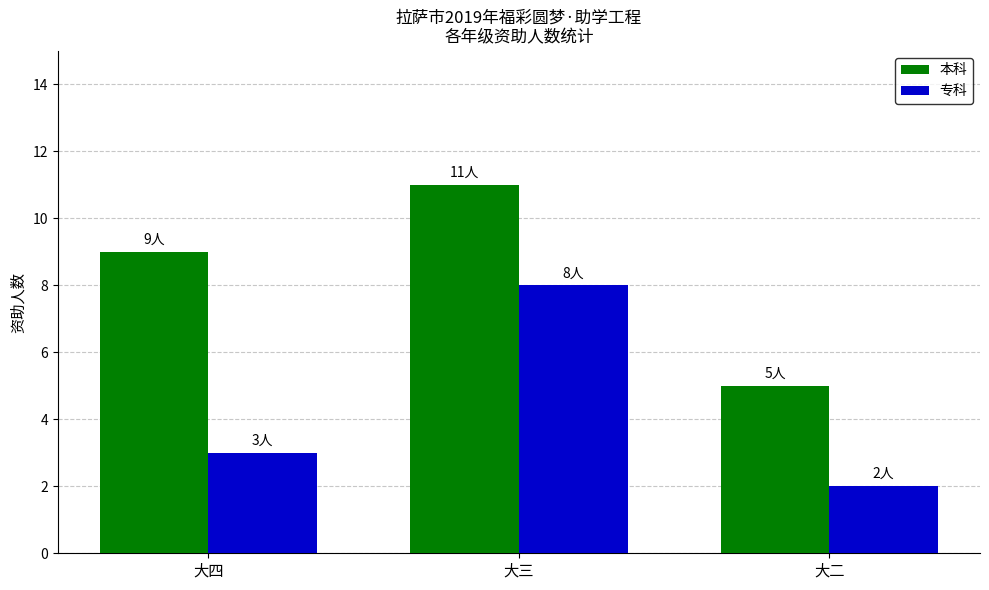

Is it true that 本科 equals 5 at 大三?

False